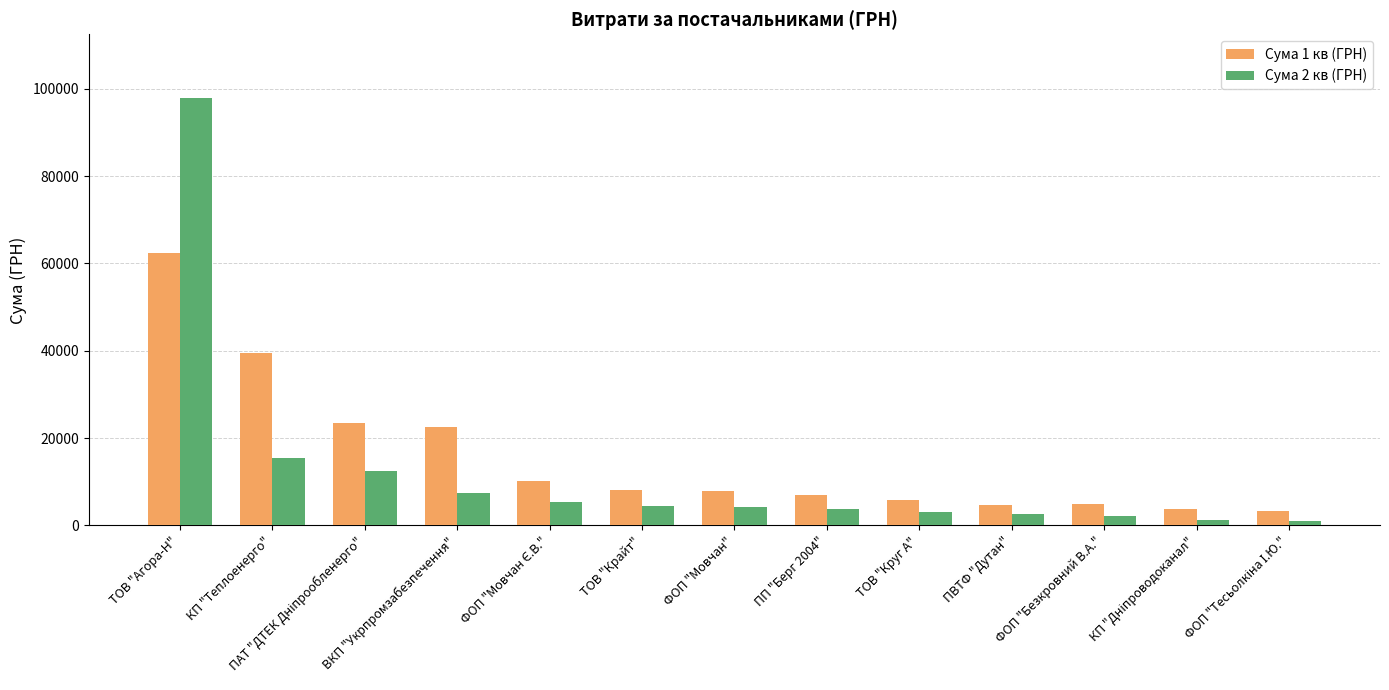

At which category does the chart reach its peak across all series?

ТОВ "Агора-Н"